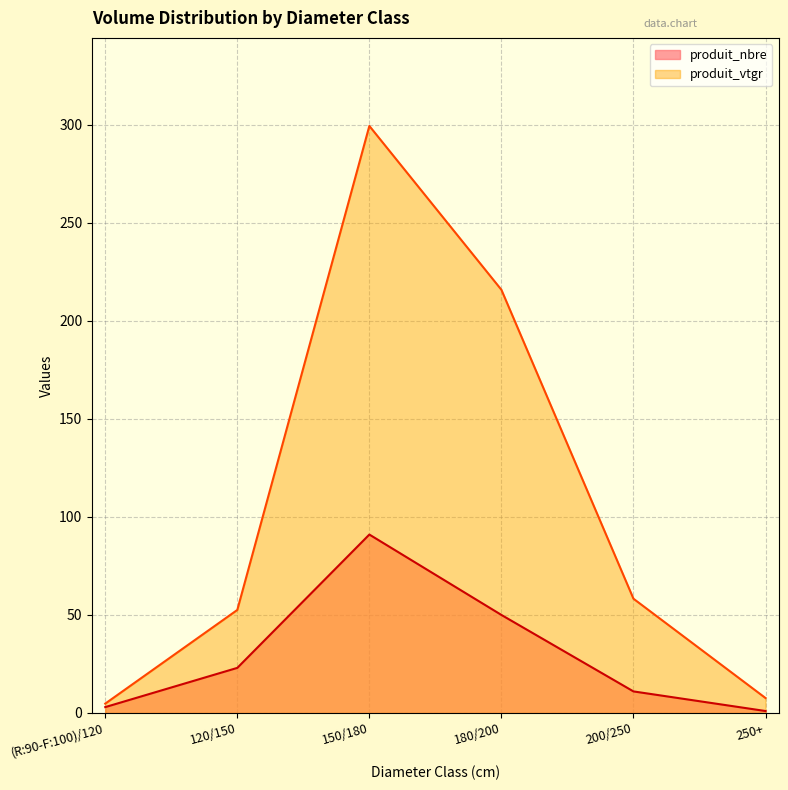

How many lines are shown in the chart?

2